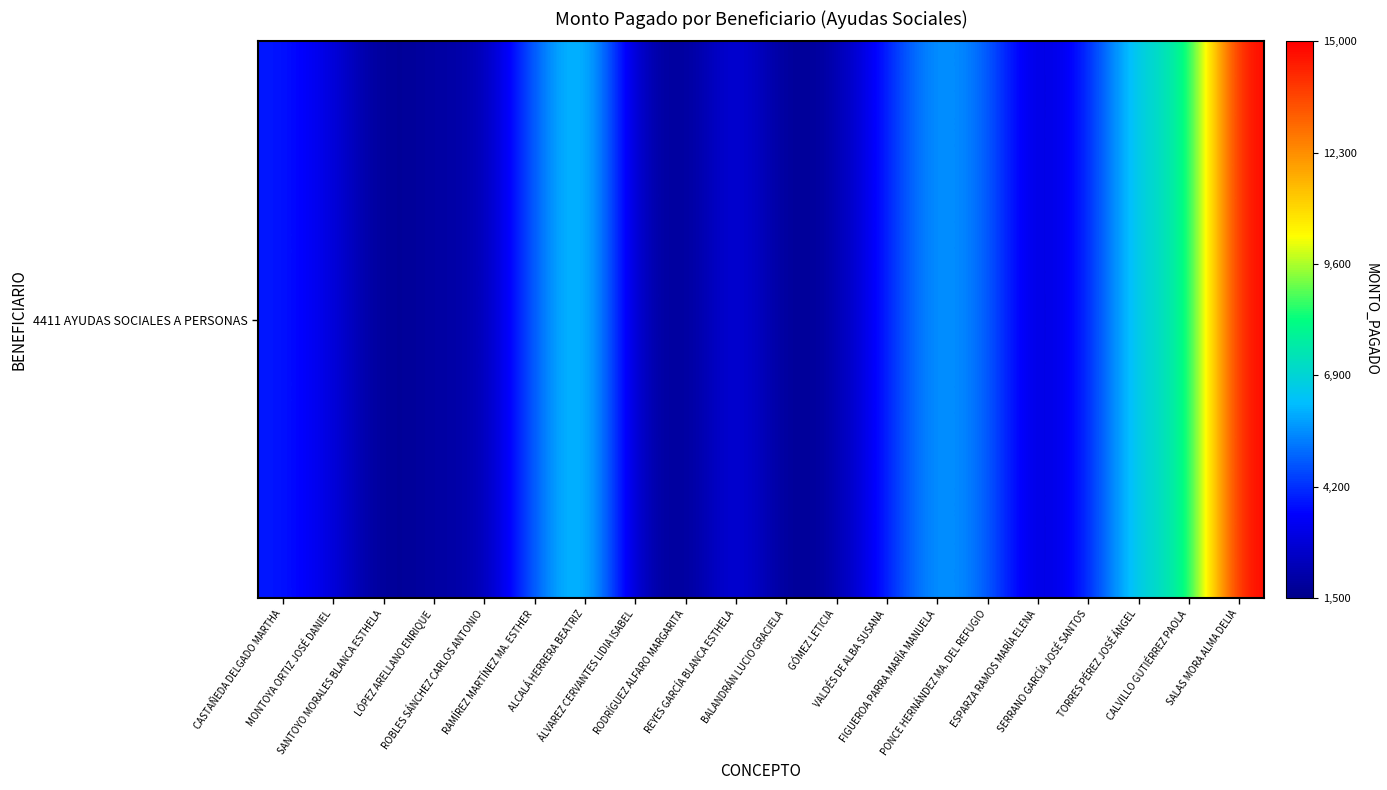

What is the ratio of the value at GÓMEZ LETICIA to the value at ALCALÁ HERRERA BEATRIZ?

0.3